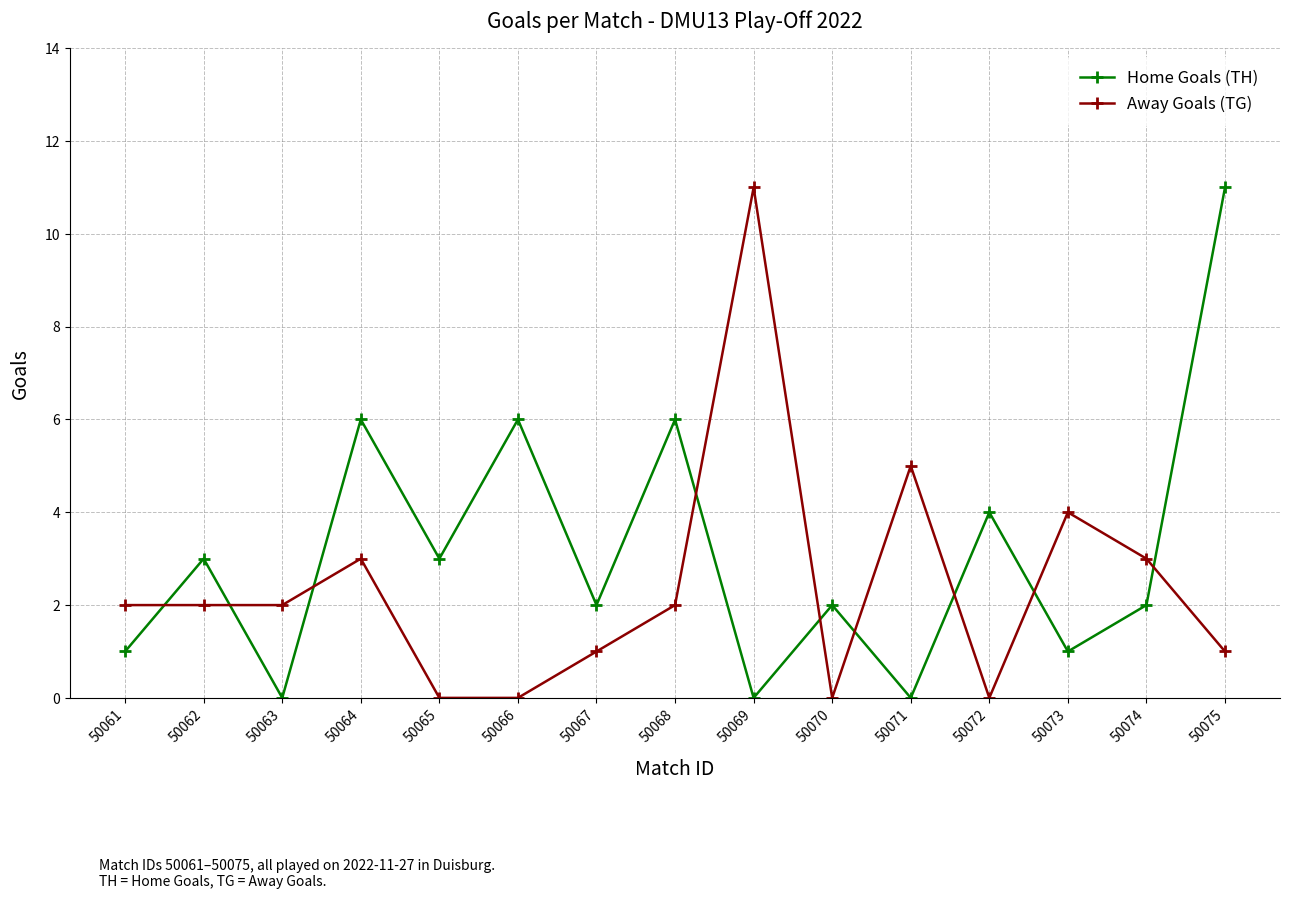

Rank the series by their average value, from lowest to highest.

Away Goals (TG), Home Goals (TH)